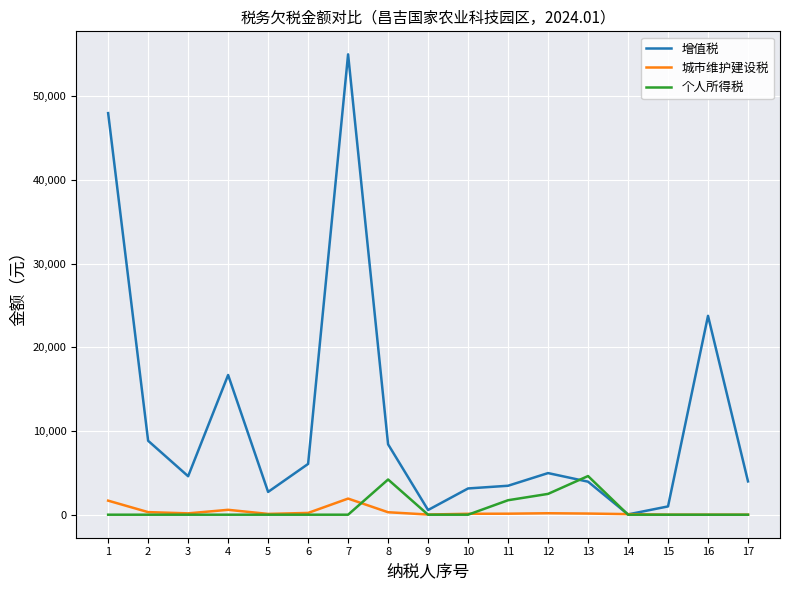

List the series in order of their peak value, lowest first.

城市维护建设税, 个人所得税, 增值税